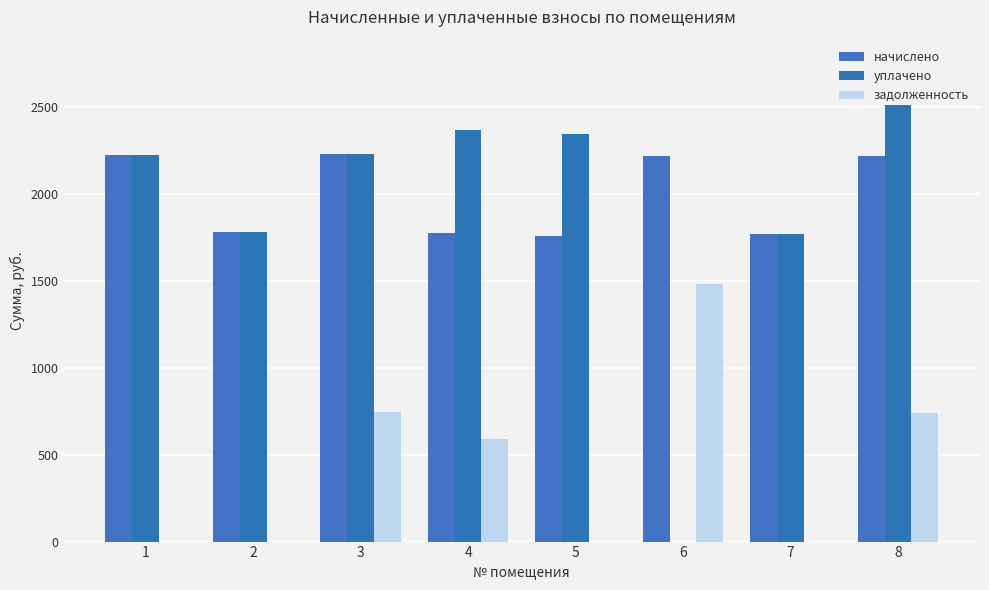

Count the number of categories in the chart.

8